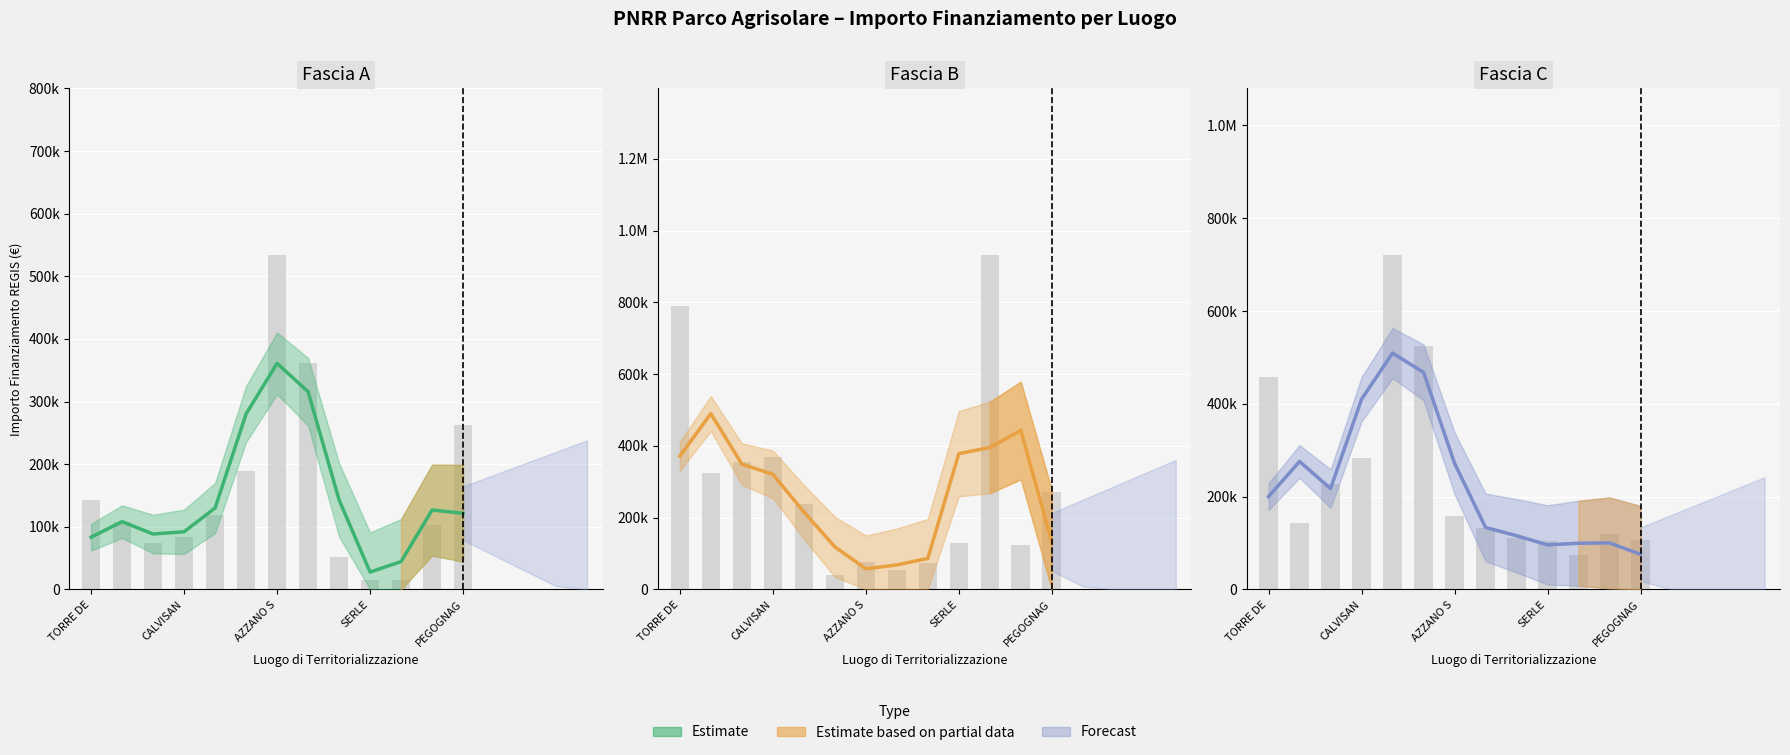

Which has a higher value, BORMIO or TORRE DE PICENARDI?

TORRE DE PICENARDI